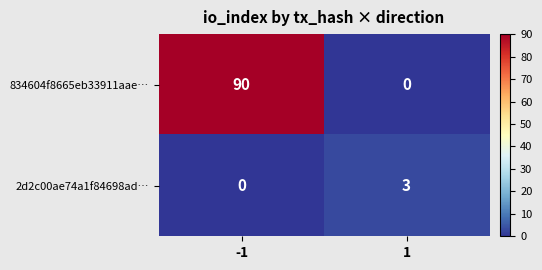

Which series has the largest total across all categories?

834604f8665eb33911aae…